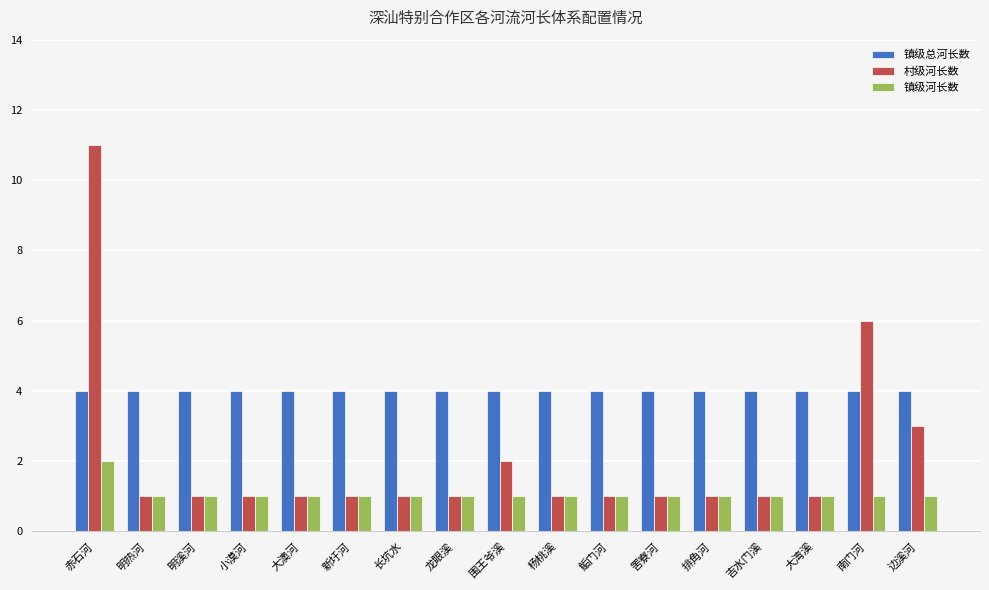

Which series has the largest total across all categories?

镇级总河长数